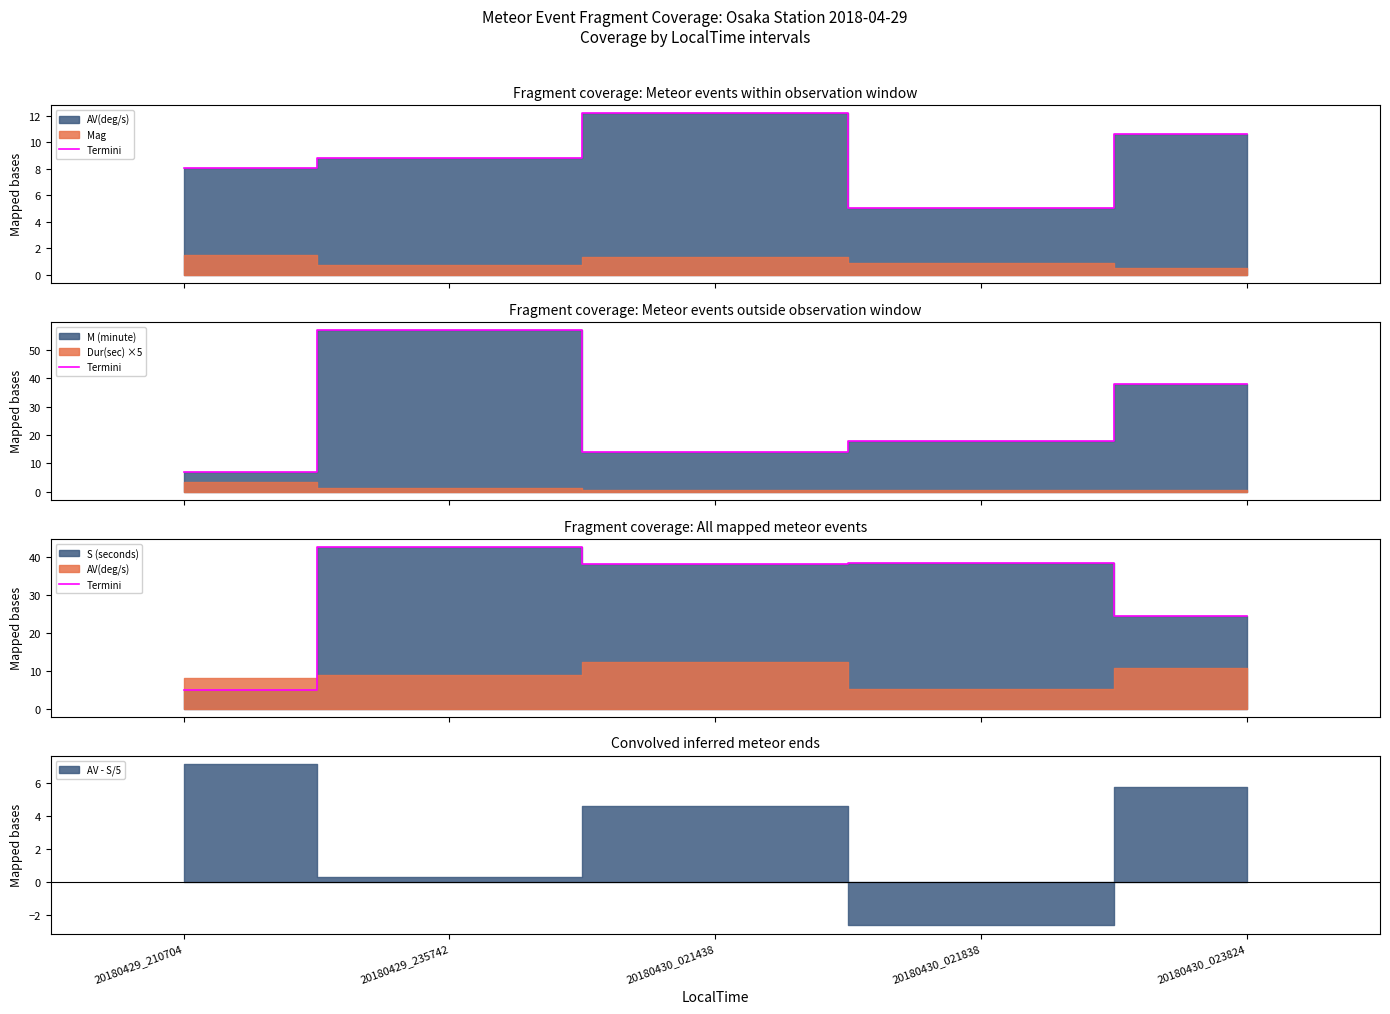

At which category does the chart reach its minimum across all series?

20180429_210704